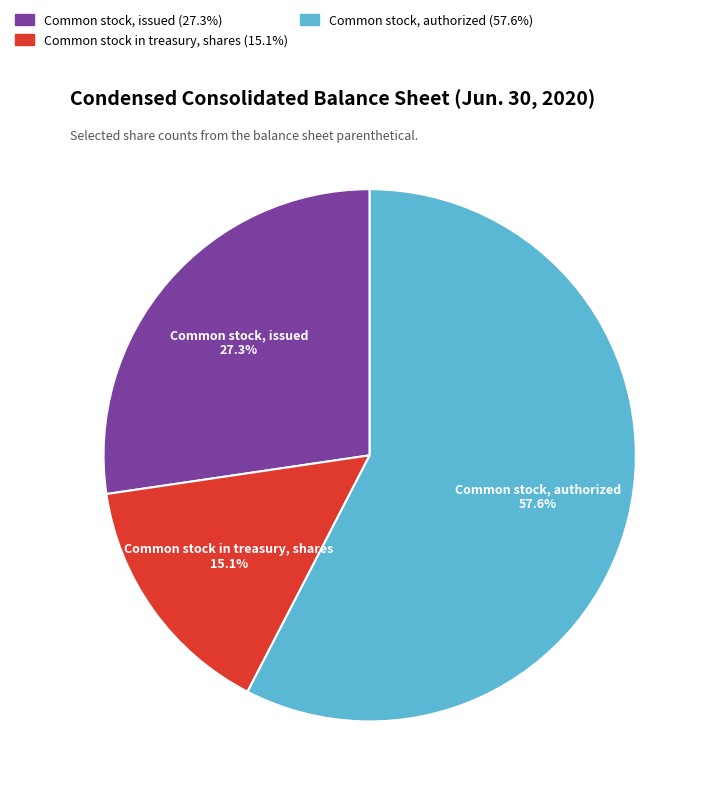

Is Common stock, authorized the majority of the pie?

Yes